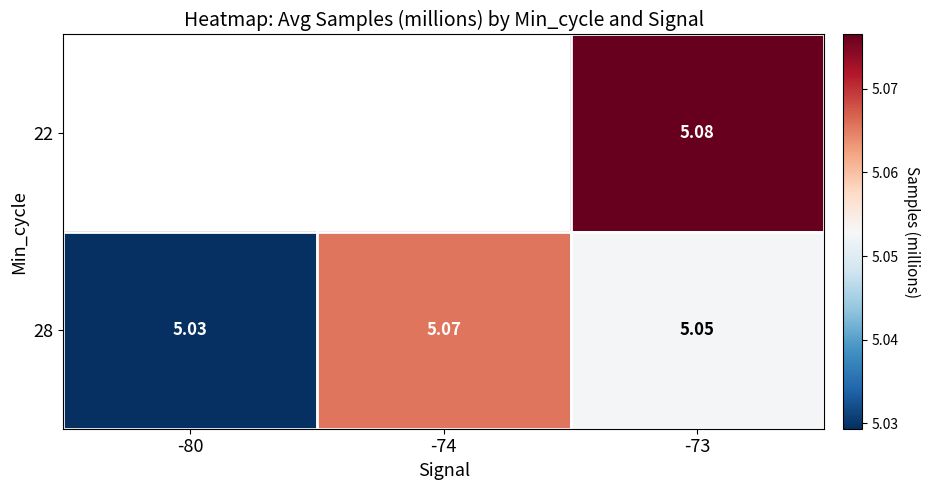

At which category is the sum across all series the highest?

-73